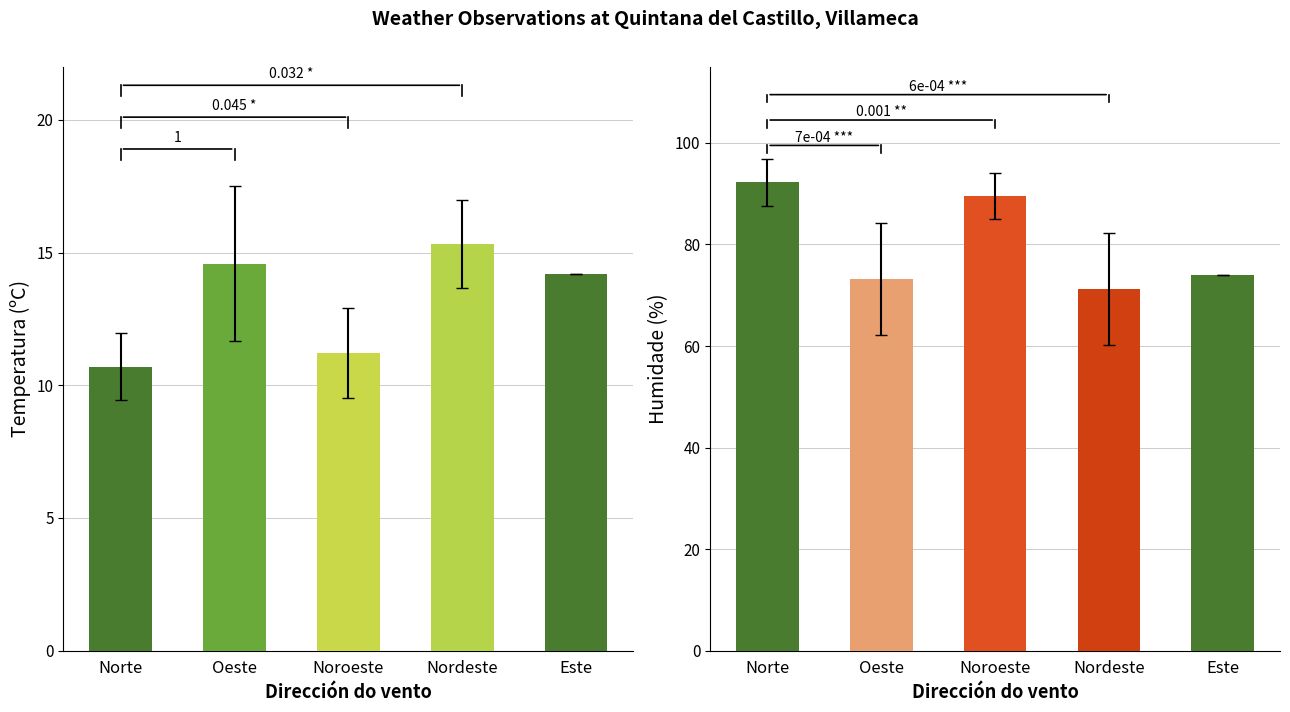

Rank the series by their maximum value, from highest to lowest.

Humidade (%), Temperatura (ºC)